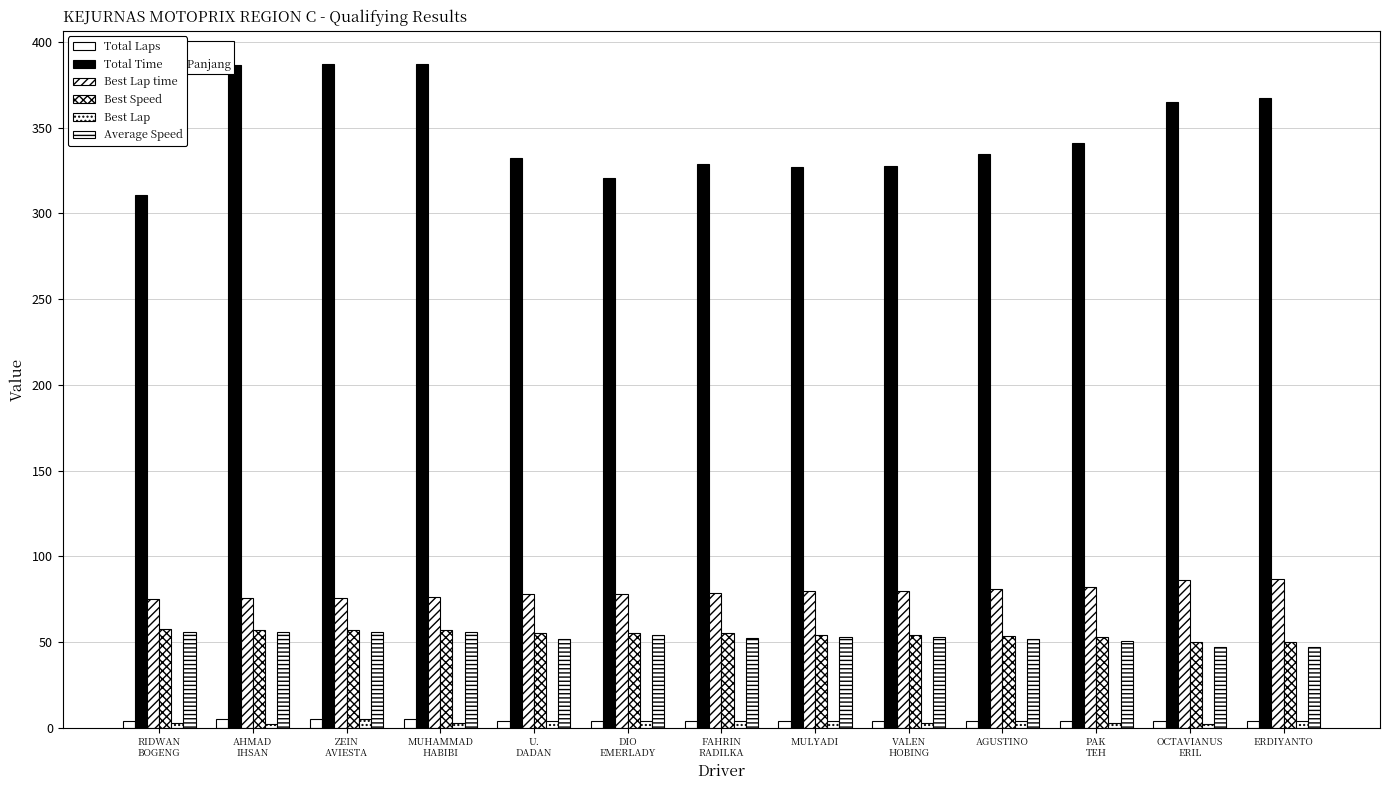

Count the number of data series in this chart.

6